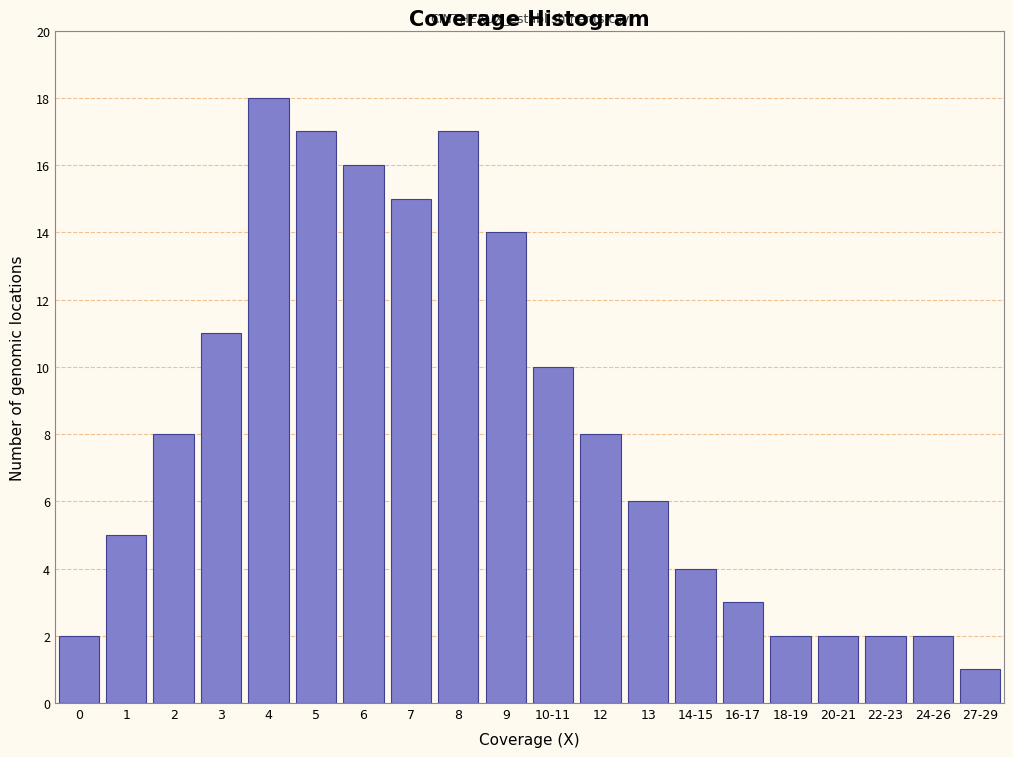

Reading left to right, what are all the values shown in this chart?

2	5	8	11	18	17	16	15	17	14	10	8	6	4	3	2	2	2	2	1